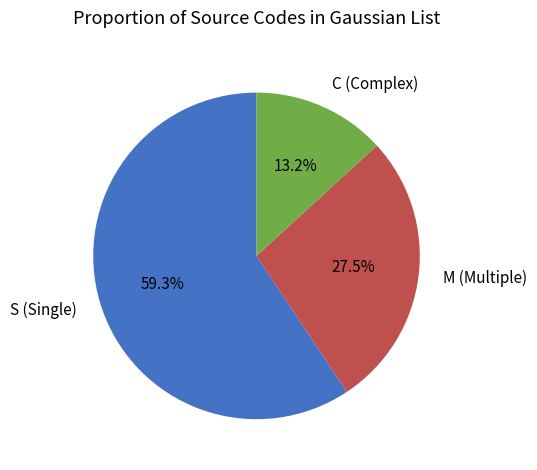

Does C account for over 50% of the chart?

No